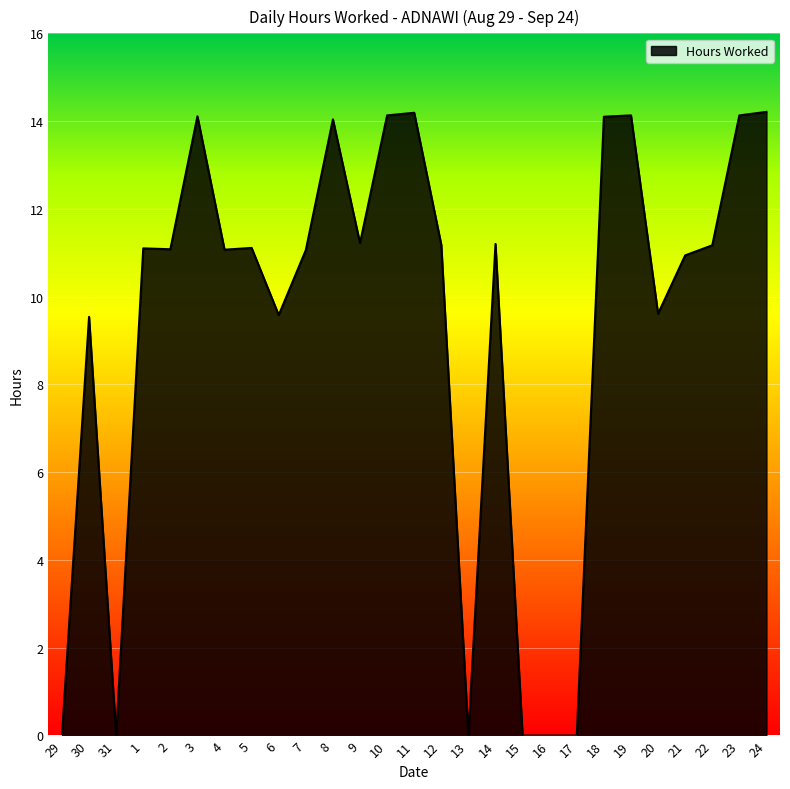

Approximately how many times larger is the value at 6 compared to 11?

0.7